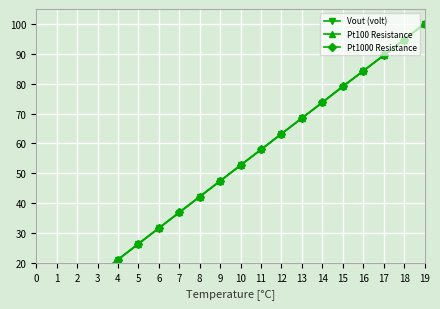

What is the difference between the Pt100 Resistance values at 15 and 11?

21.2